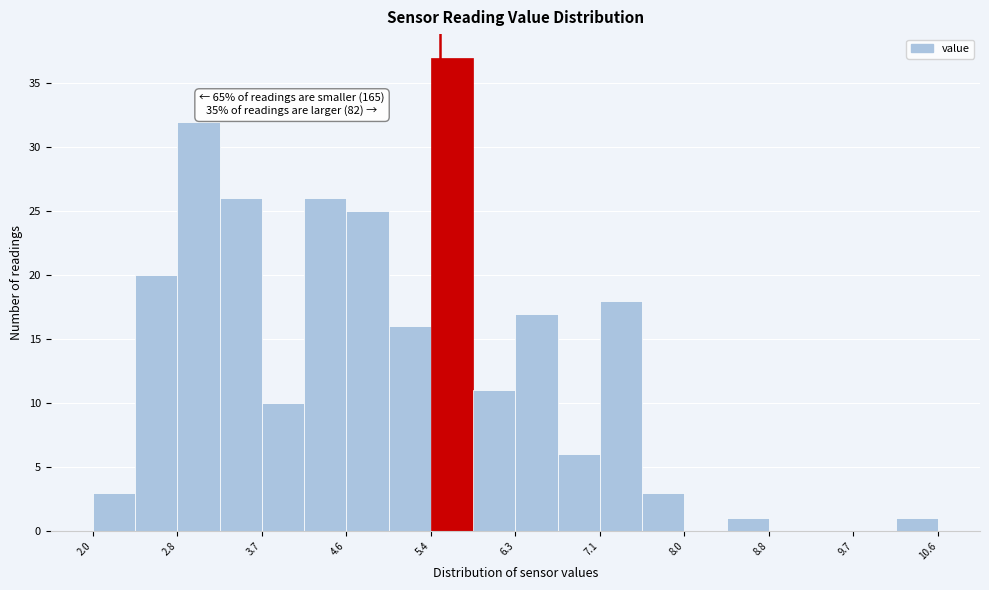

Over which range of the x-axis is the bar tallest?

5.4 to 5.8